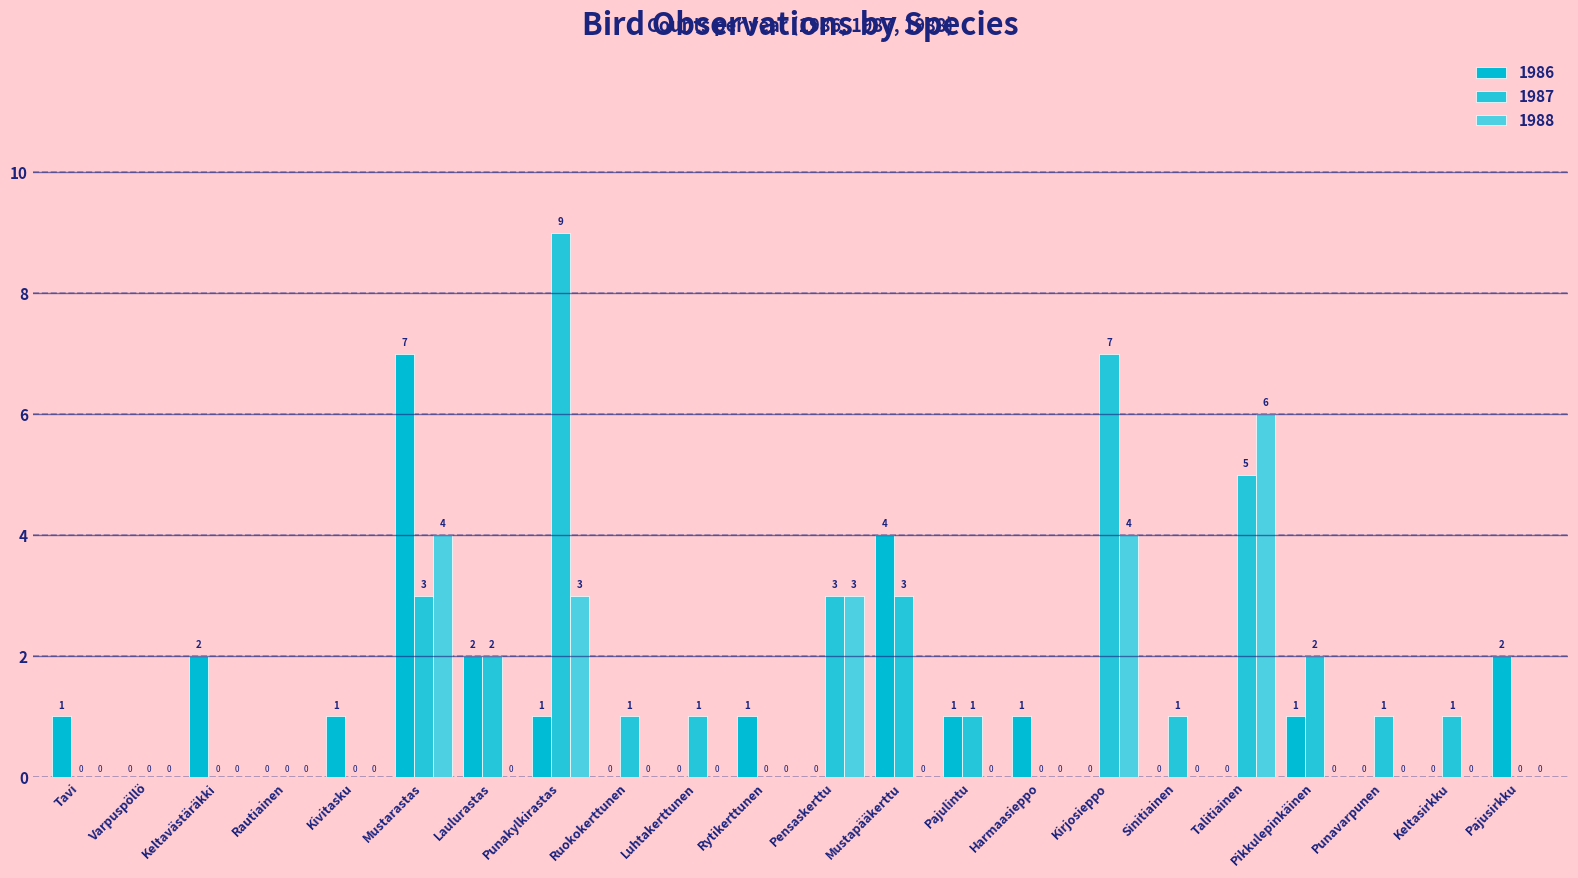

Between Laulurastas and Rytikerttunen, which series saw the biggest shift?

1987